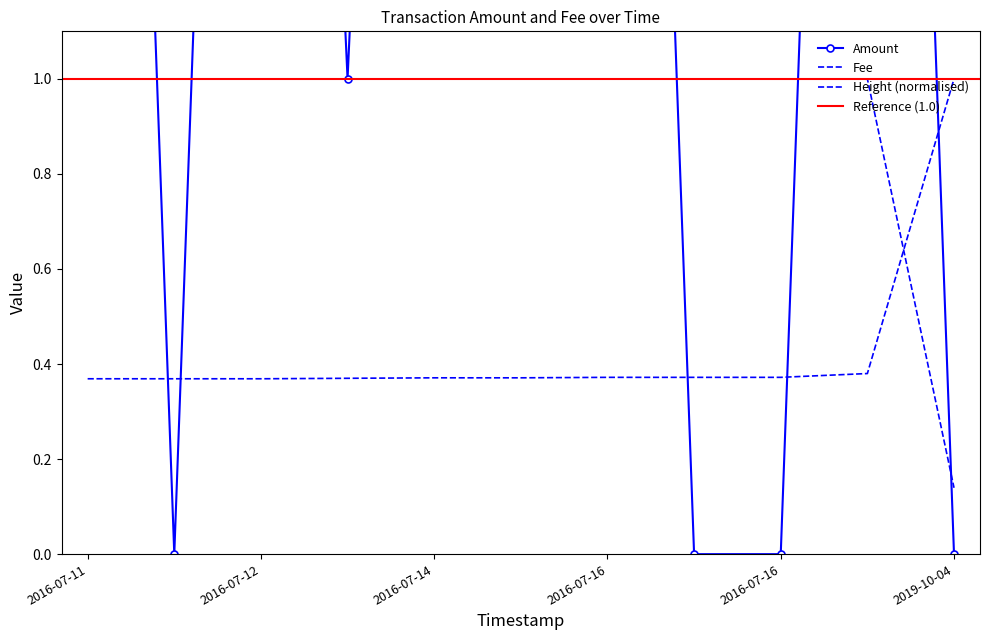

What is the total value across all series at 2016-07-14?

6.4